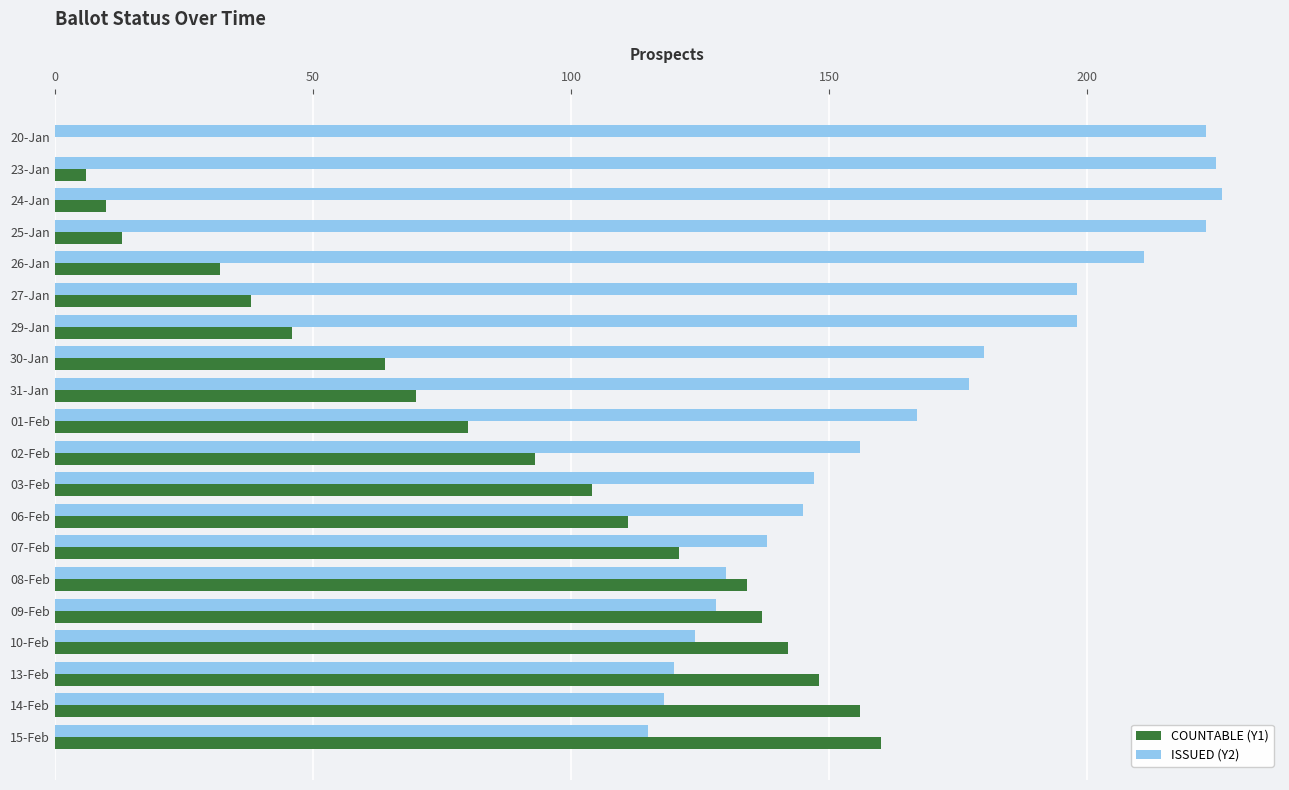

Which series changed the most between 25-Jan and 08-Feb?

COUNTABLE (Y1)